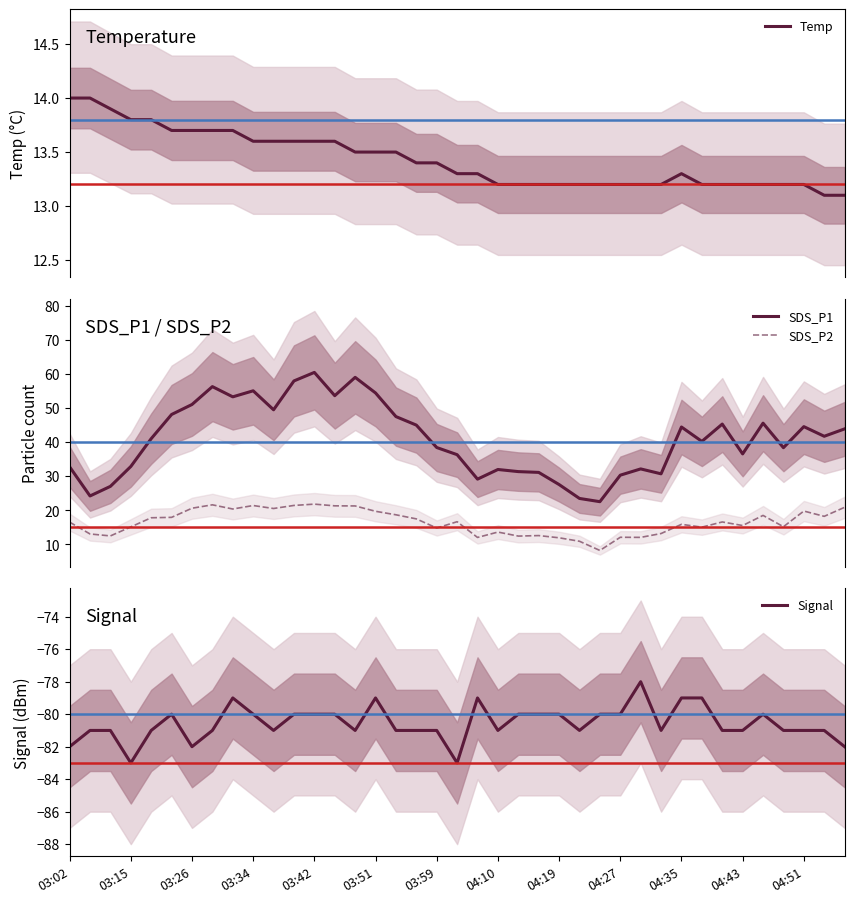

The value of Temp at 22 is 13.2. True or false?

True